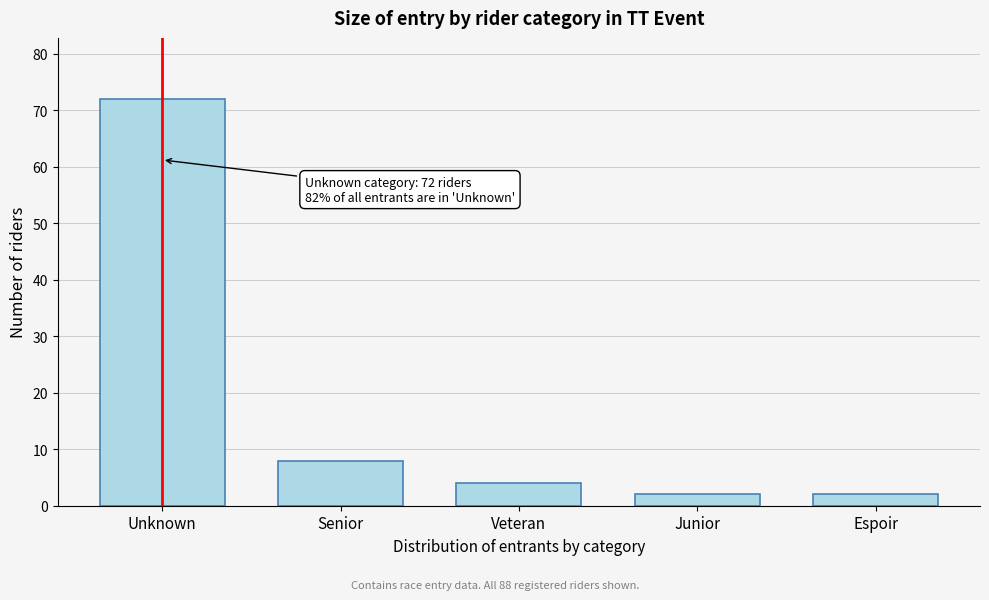

Reading left to right, transcribe all the data shown in this chart.

72	8	4	2	2